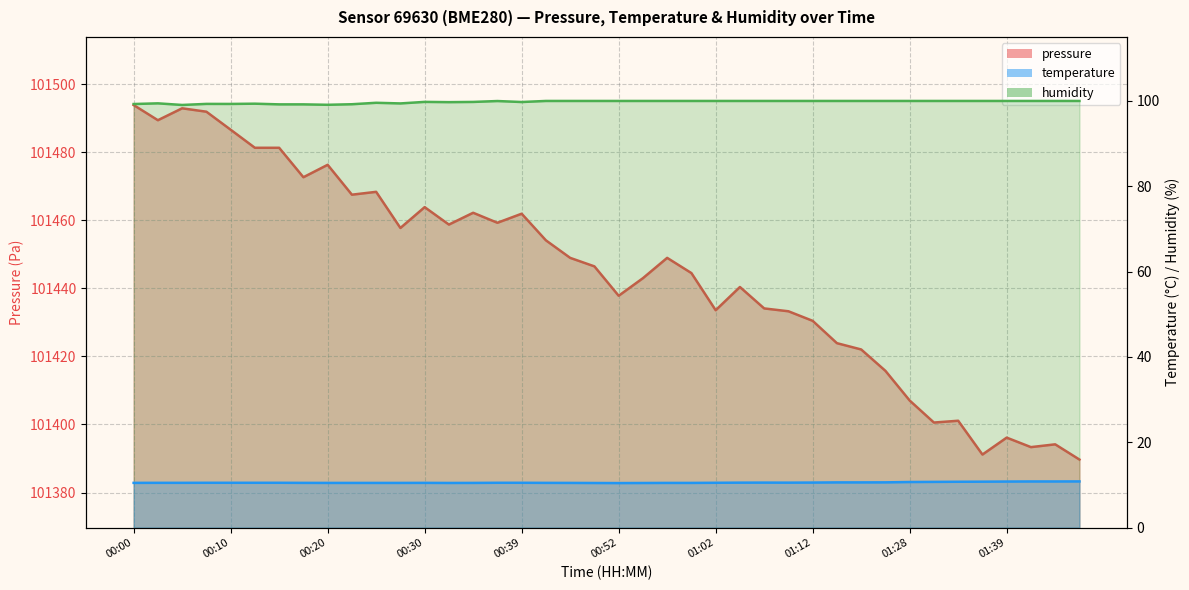

At 01:20, list the series in order from largest to smallest.

pressure, humidity, temperature